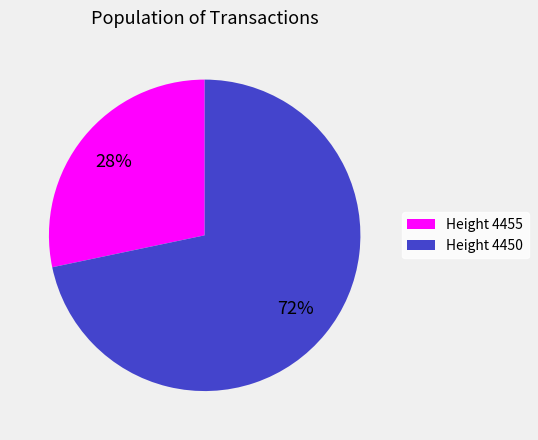

Is there a majority slice in this chart?

Yes